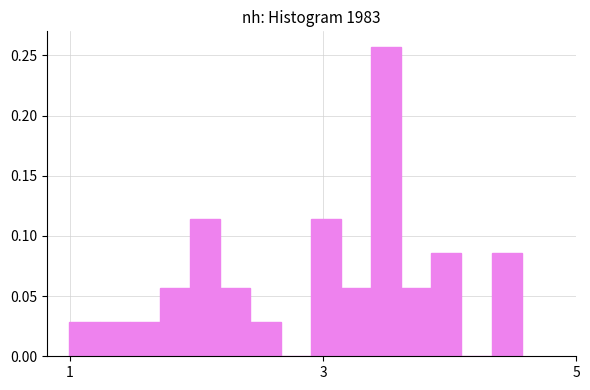

Read against the x-axis, roughly where is the centre of the tallest bar?

3.4